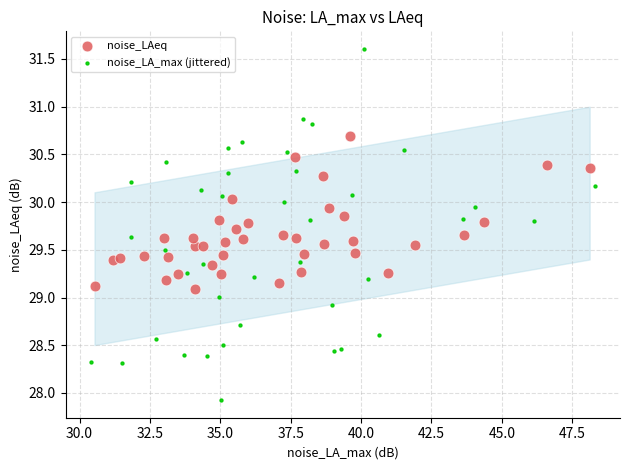

Which series reaches the minimum Y coordinate?

noise_LA_max (jittered)